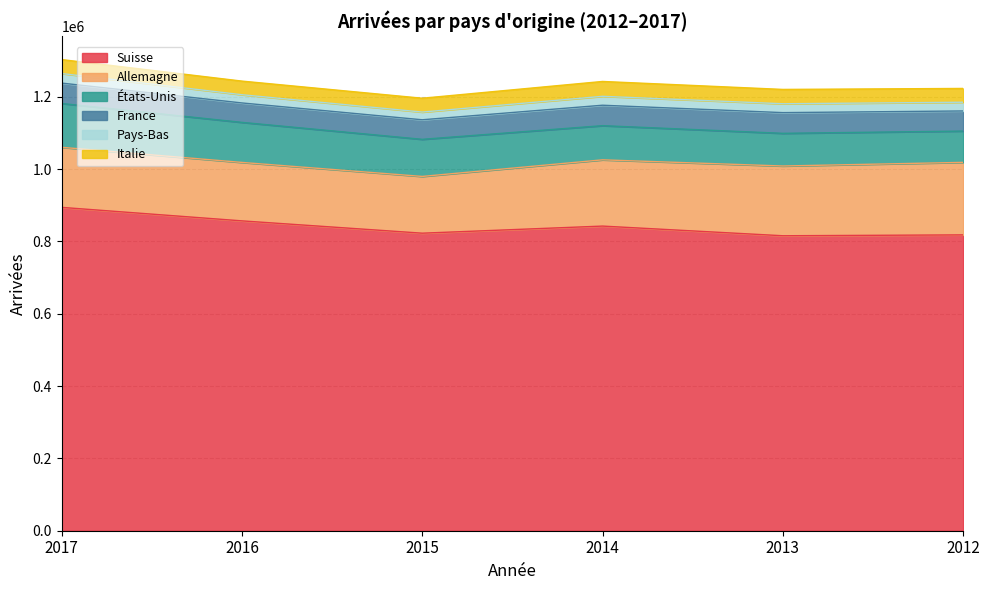

Reading left to right, list all the values displayed in this chart.

Suisse: 894185	856855	822798	842443	815696	818115
Allemagne: 166059	161627	156953	183203	192889	200523
États-Unis: 121228	110760	102604	94489	90363	86549
France: 56394	53716	54062	56519	57253	55625
Pays-Bas: 26395	22746	21312	24630	24514	24128
Italie: 38624	37666	38273	41105	39645	38132